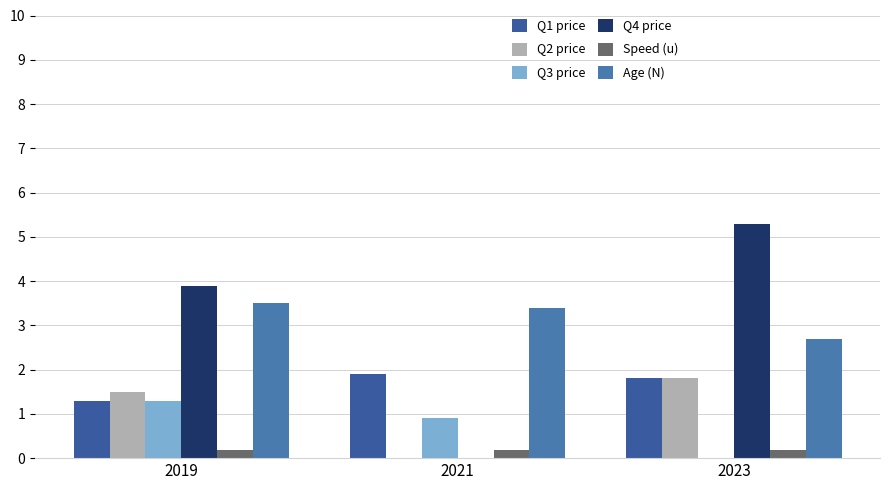

What is the sum of the Q1 price values at 2019 and 2021?

3.2